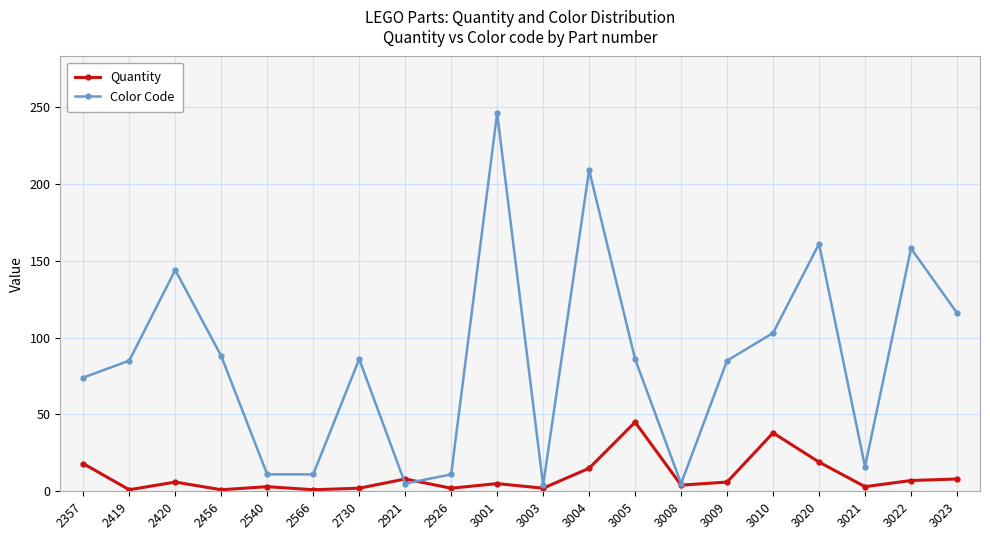

What is the difference between the Quantity values at 3009 and 2926?

4